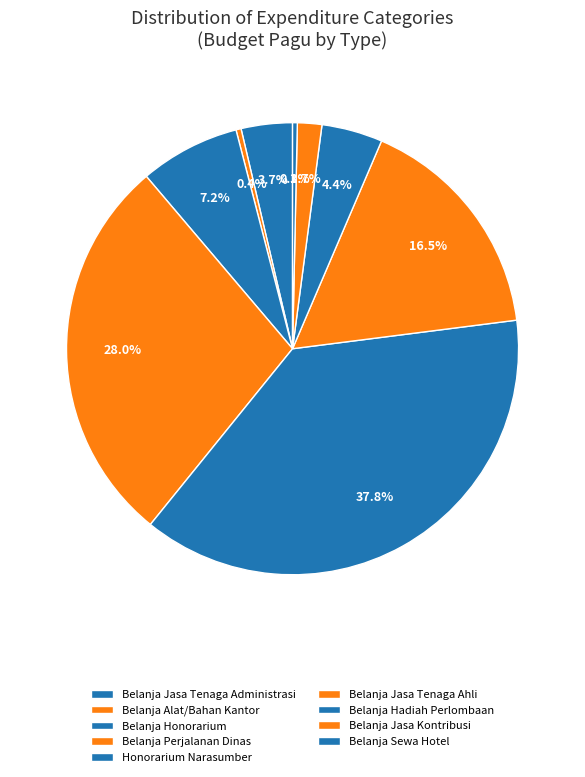

To the nearest percent, what portion does Belanja Jasa Tenaga Administrasi represent?

4%